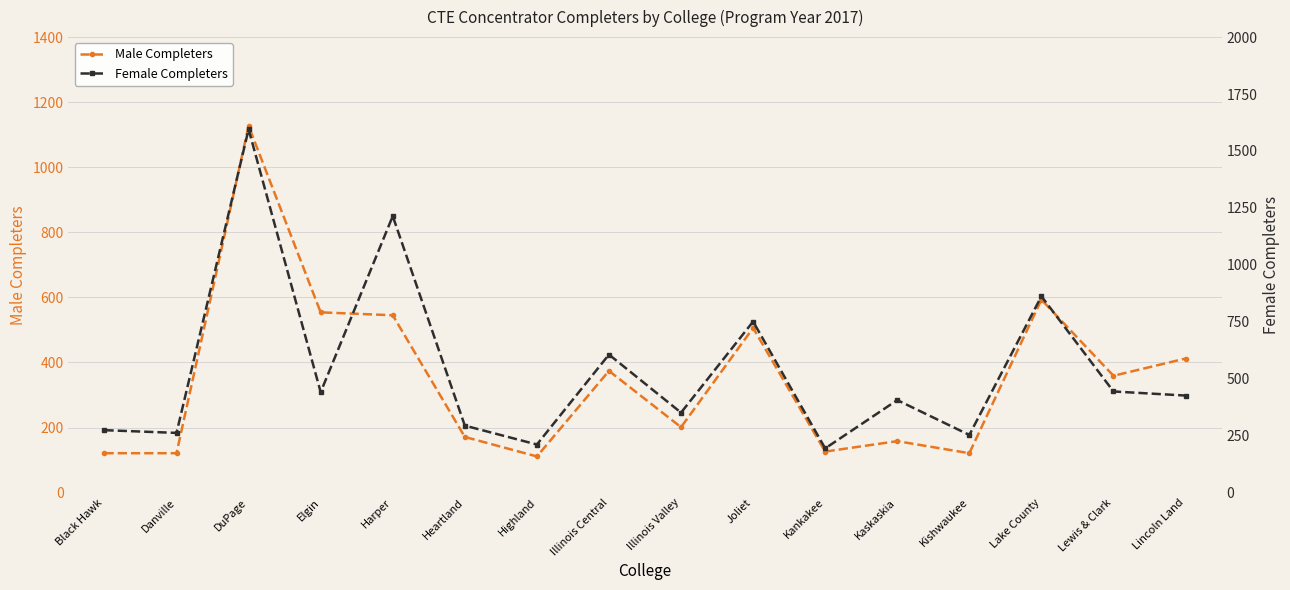

Rank the series by their maximum value, from lowest to highest.

Male Completers, Female Completers